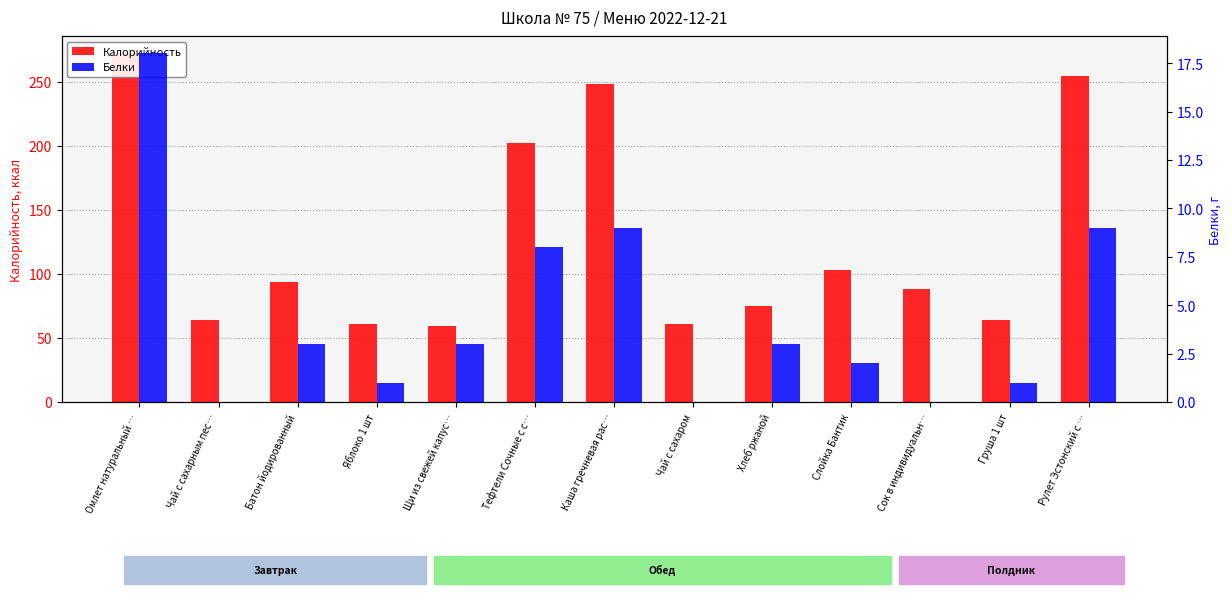

What are all the series names shown in the legend?

Калорийность, Белки